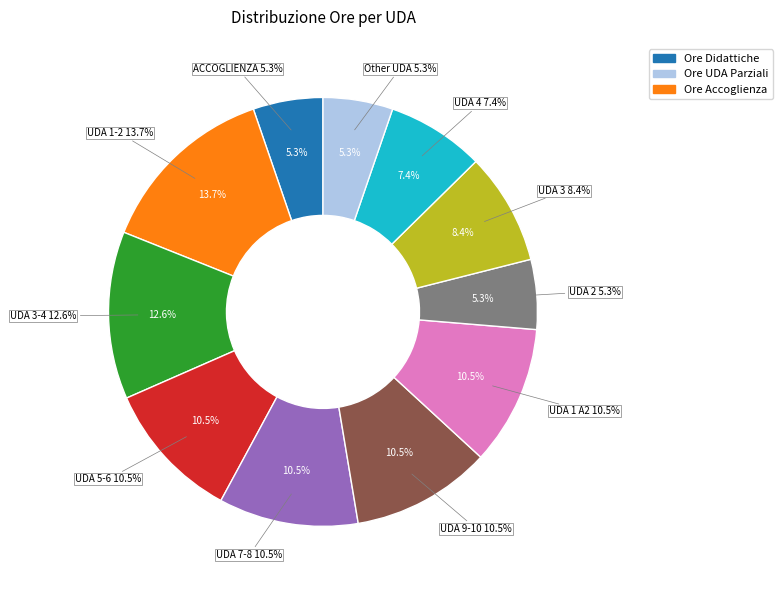

What is the smallest slice in the pie chart?

ACCOGLIENZA